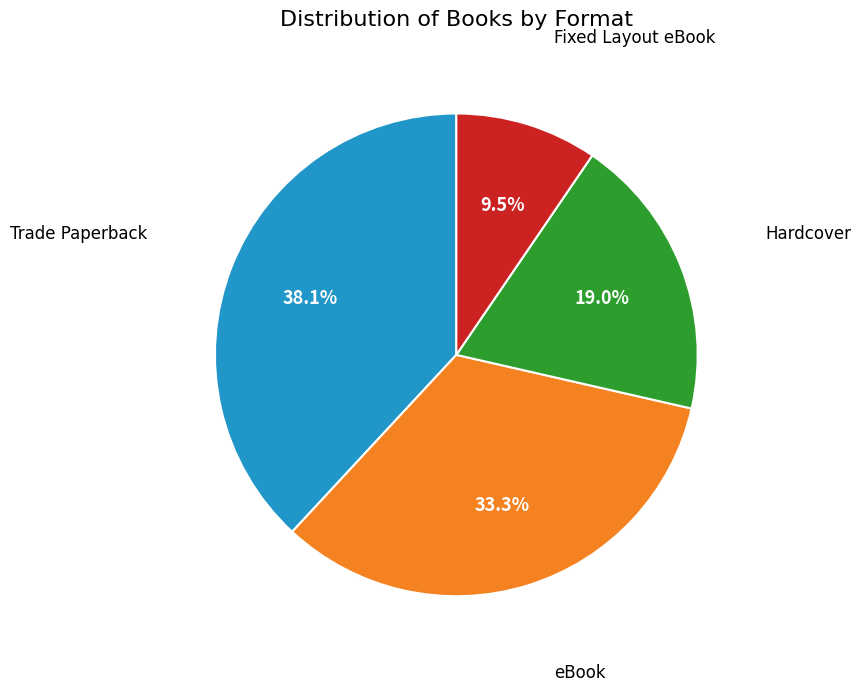

Is there any slice that represents more than half of the pie?

No